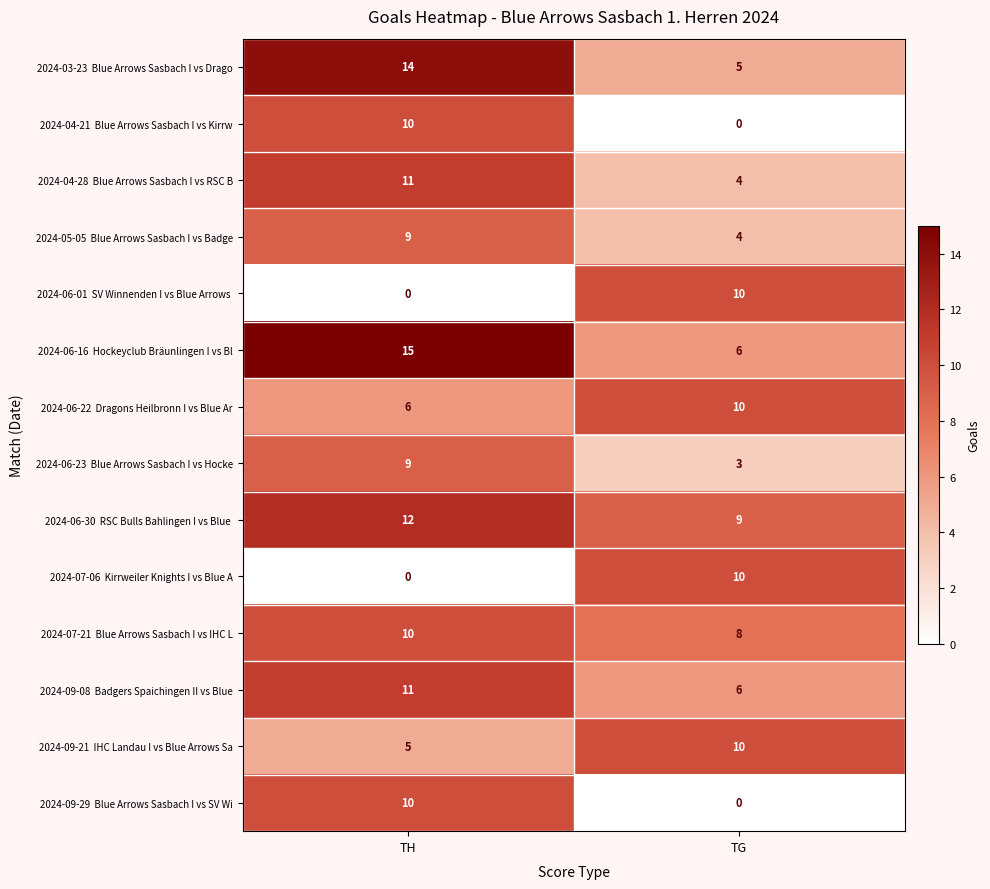

What is the spread (max minus min) of values at TH?

15